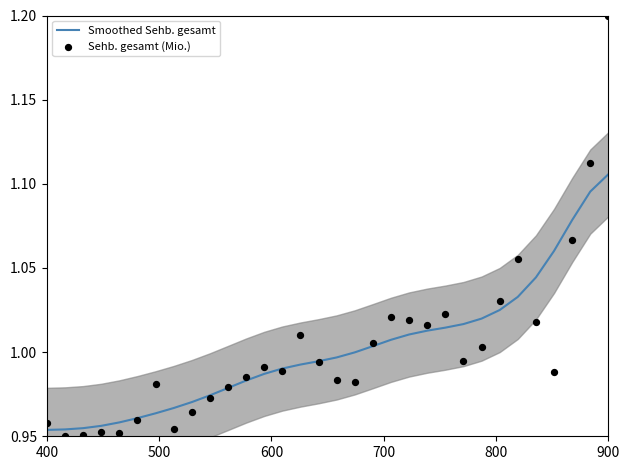

Which series contains the highest Y value?

Sehb. gesamt (Mio.)